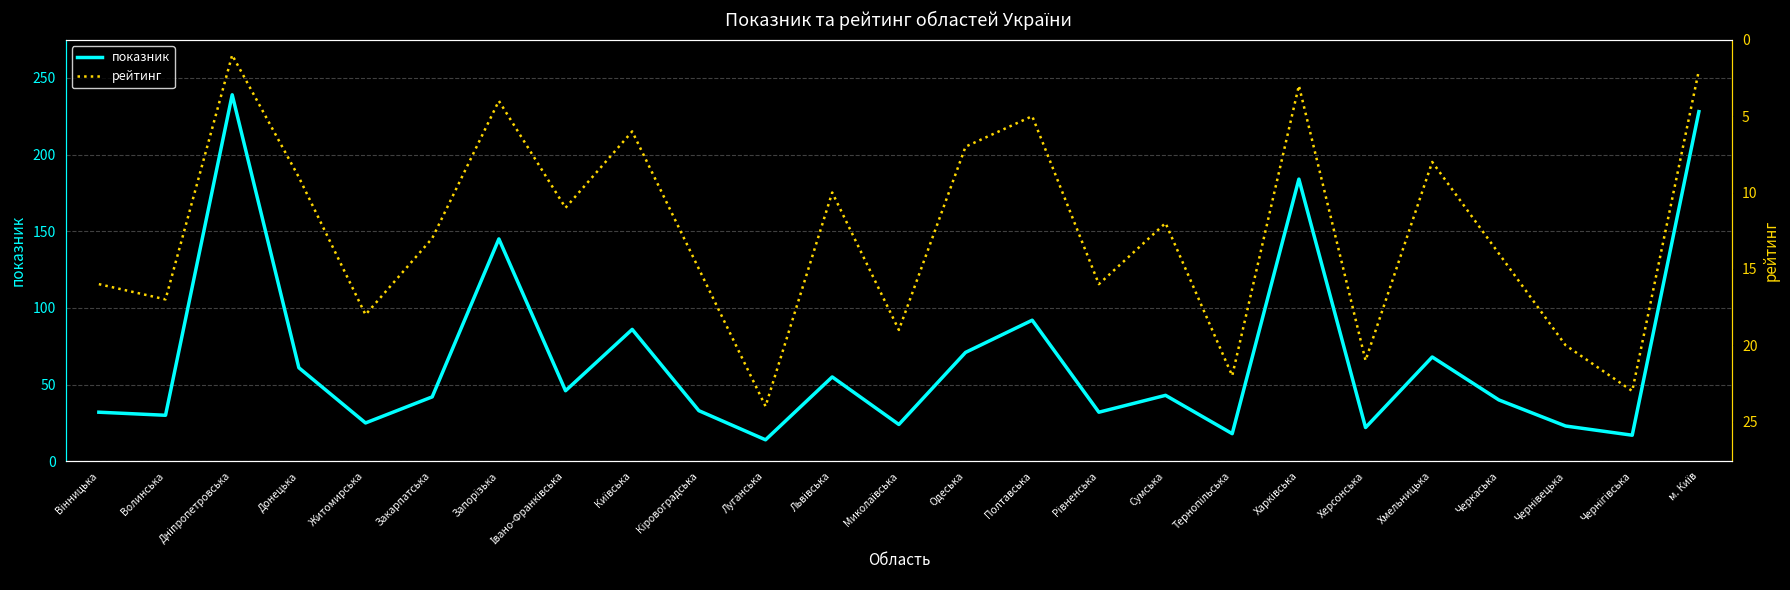

Reading left to right, transcribe all the data shown in this chart.

показник: Вінницька=32	Волинська=30	Дніпропетровська=239	Донецька=61	Житомирська=25	Закарпатська=42	Запорізька=145	Івано-Франківська=46	Київська=86	Кіровоградська=33	Луганська=14	Львівська=55	Миколаївська=24	Одеська=71	Полтавська=92	Рівненська=32	Сумська=43	Тернопільська=18	Харківська=184	Херсонська=22	Хмельницька=68	Черкаська=40	Чернівецька=23	Чернігівська=17	м. Київ=228
рейтинг: Вінницька=16	Волинська=17	Дніпропетровська=1	Донецька=9	Житомирська=18	Закарпатська=13	Запорізька=4	Івано-Франківська=11	Київська=6	Кіровоградська=15	Луганська=24	Львівська=10	Миколаївська=19	Одеська=7	Полтавська=5	Рівненська=16	Сумська=12	Тернопільська=22	Харківська=3	Херсонська=21	Хмельницька=8	Черкаська=14	Чернівецька=20	Чернігівська=23	м. Київ=2